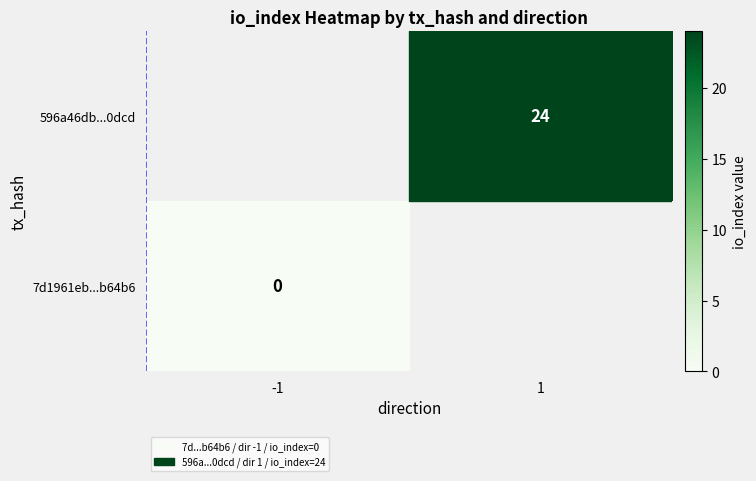

How many categories are shown in the chart?

2